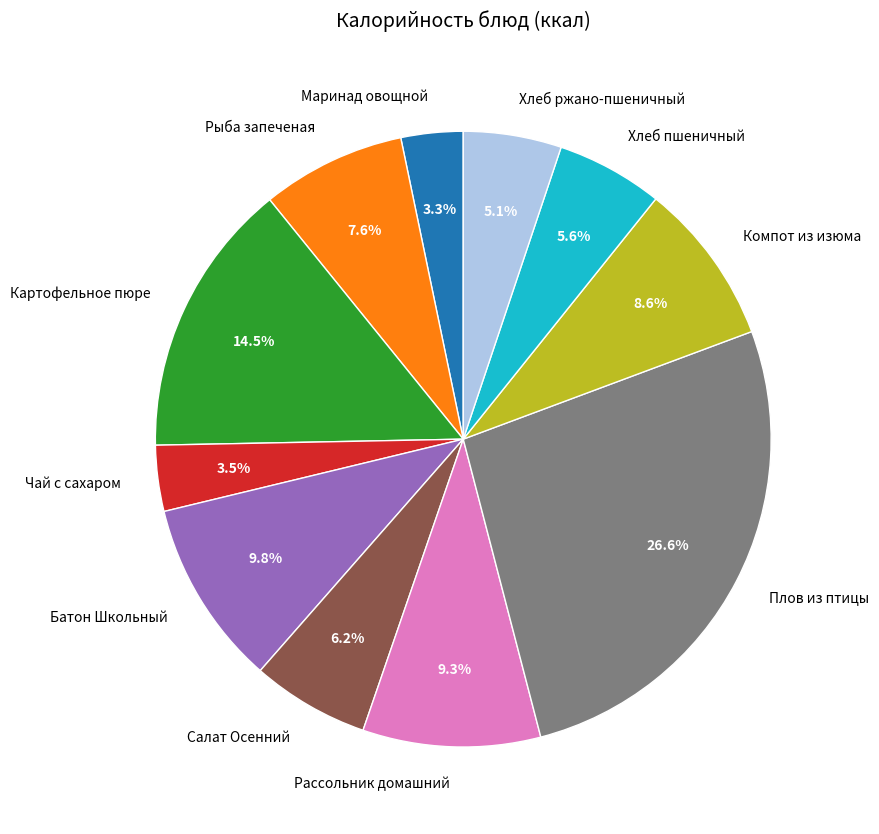

Is there a majority slice in this chart?

No